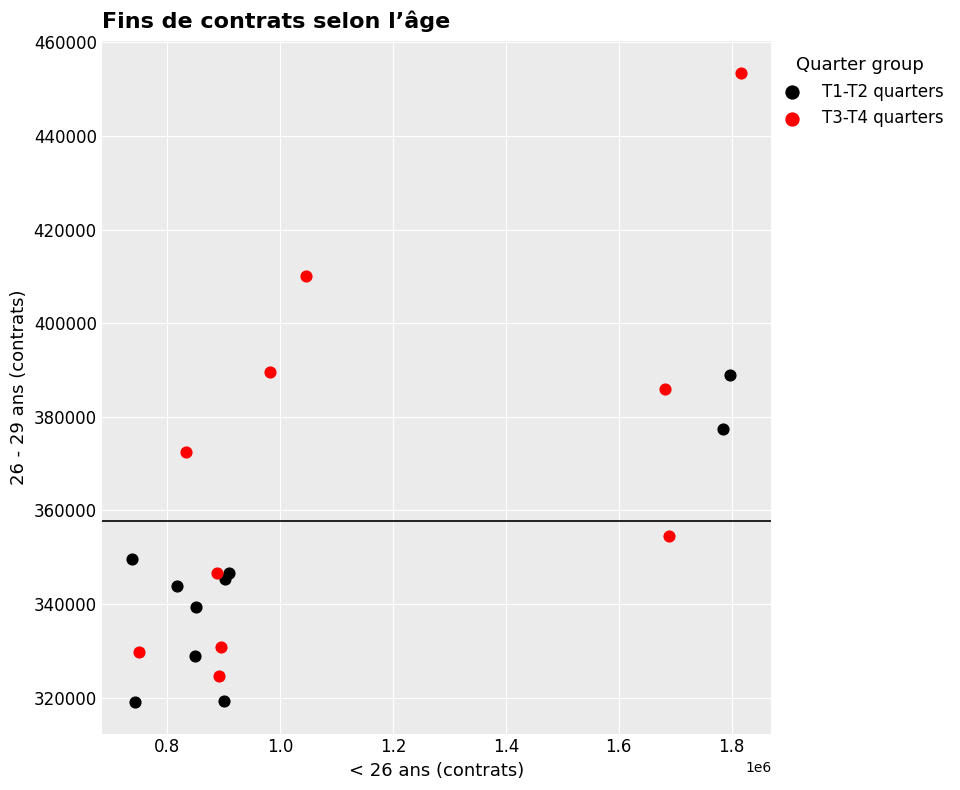

Which series has the largest Y range (max minus min)?

T3-T4 quarters